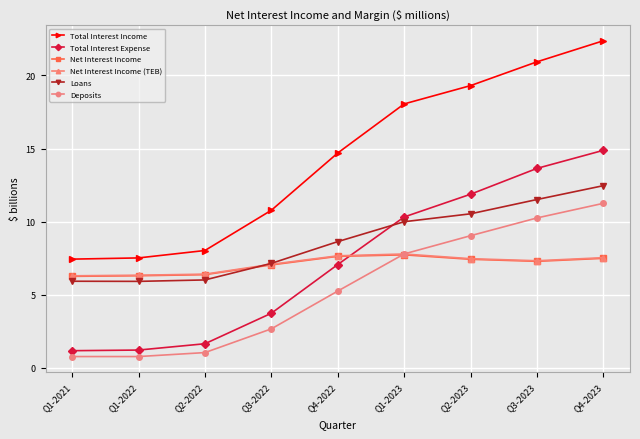

Read the Total Interest Income value at Q2-2023.

19.3